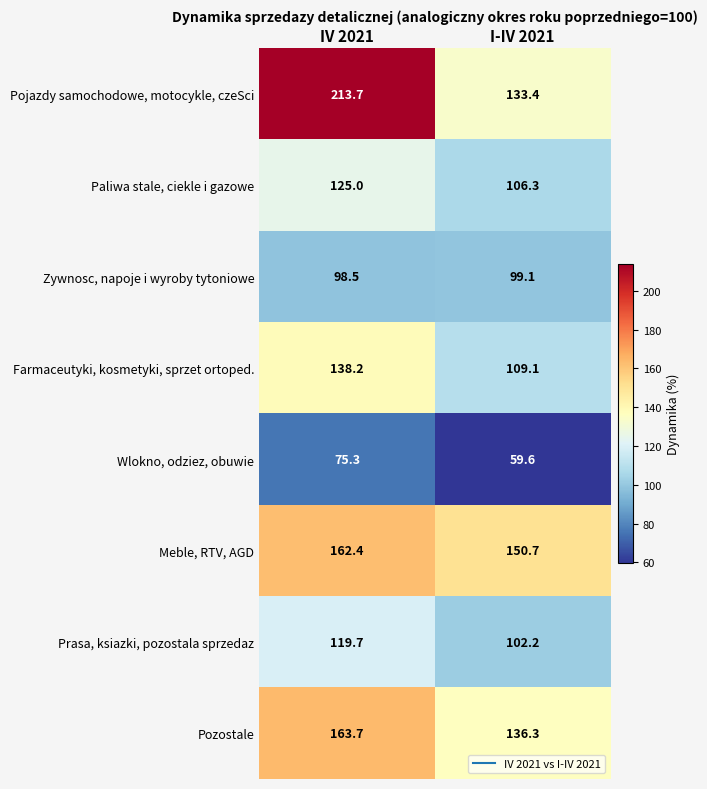

Reading right to left, what are all the values shown in this chart?

Pojazdy samochodowe, motocykle, czeSci: I-IV 2021=133.4	IV 2021=213.7
Paliwa stale, ciekle i gazowe: I-IV 2021=106.3	IV 2021=125.0
Zywnosc, napoje i wyroby tytoniowe: I-IV 2021=99.1	IV 2021=98.5
Farmaceutyki, kosmetyki, sprzet ortoped.: I-IV 2021=109.1	IV 2021=138.2
Wlokno, odziez, obuwie: I-IV 2021=59.6	IV 2021=75.3
Meble, RTV, AGD: I-IV 2021=150.7	IV 2021=162.4
Prasa, ksiazki, pozostala sprzedaz: I-IV 2021=102.2	IV 2021=119.7
Pozostale: I-IV 2021=136.3	IV 2021=163.7